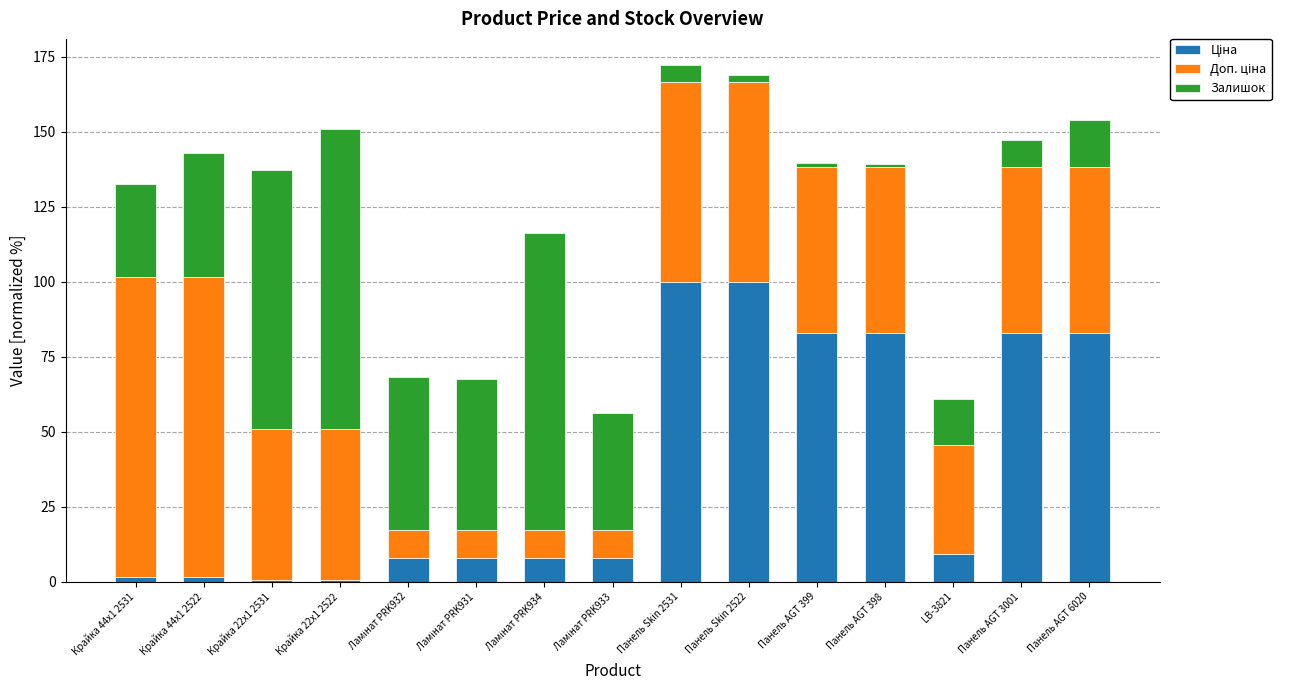

How many bars are there in total?

15